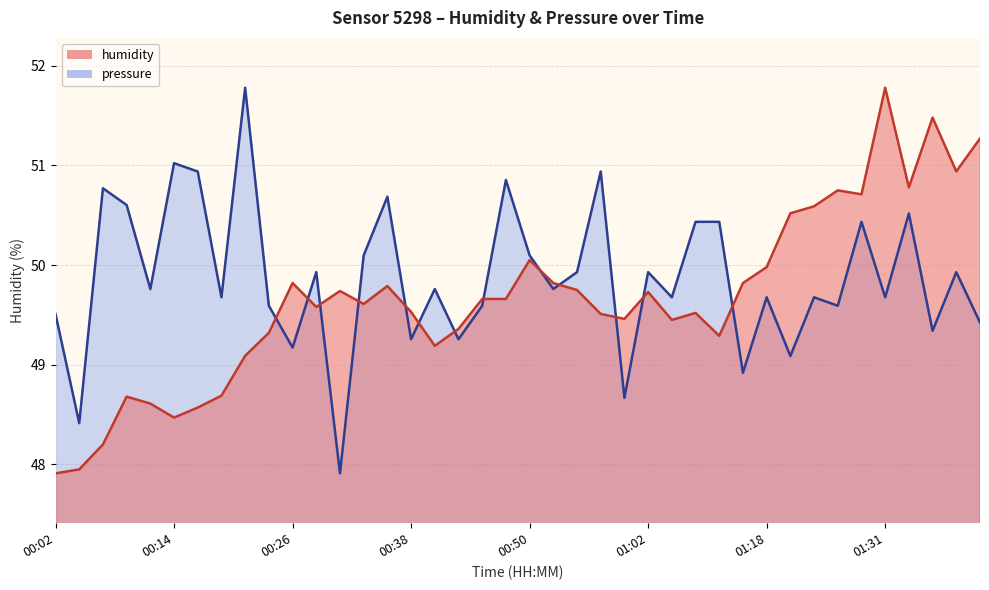

List the labels in order of humidity value, largest first.

01:31, 01:36, 01:41, 01:38, 01:33, 01:26, 01:28, 01:23, 01:20, 00:50, 01:18, 00:26, 00:53, 01:15, 00:35, 00:55, 00:31, 01:02, 00:45, 00:48, 00:33, 00:28, 00:38, 01:07, 00:57, 01:00, 01:05, 00:43, 00:23, 01:13, 00:40, 00:21, 00:19, 00:09, 00:11, 00:16, 00:14, 00:06, 00:04, 00:02